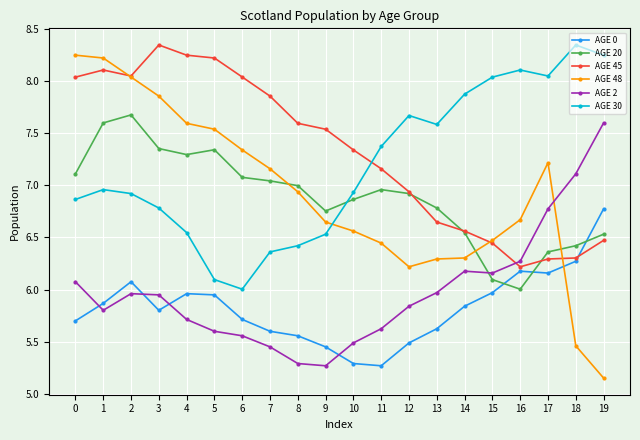

What is the difference between the highest and lowest values at 3?

2.5